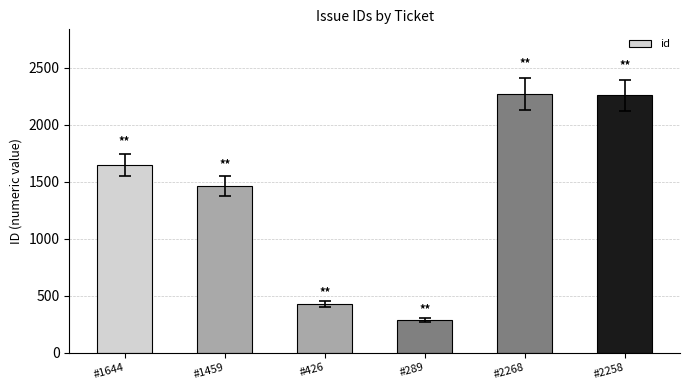

What is the sum of the values at #2258 and #426?

2684